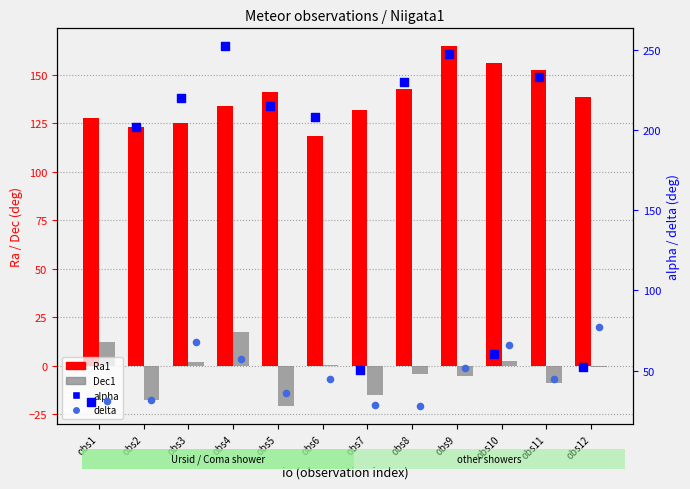

At which category is the sum across all series the highest?

obs4